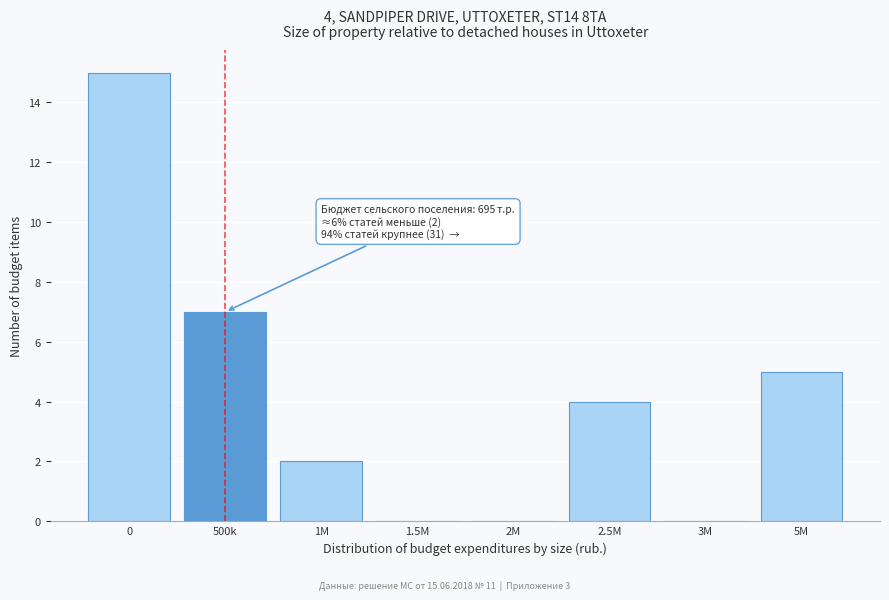

Reading left to right, what are all the values shown in this chart?

0=15	500k=7	1M=2	1.5M=0	2M=0	2.5M=4	3M=0	5M=5